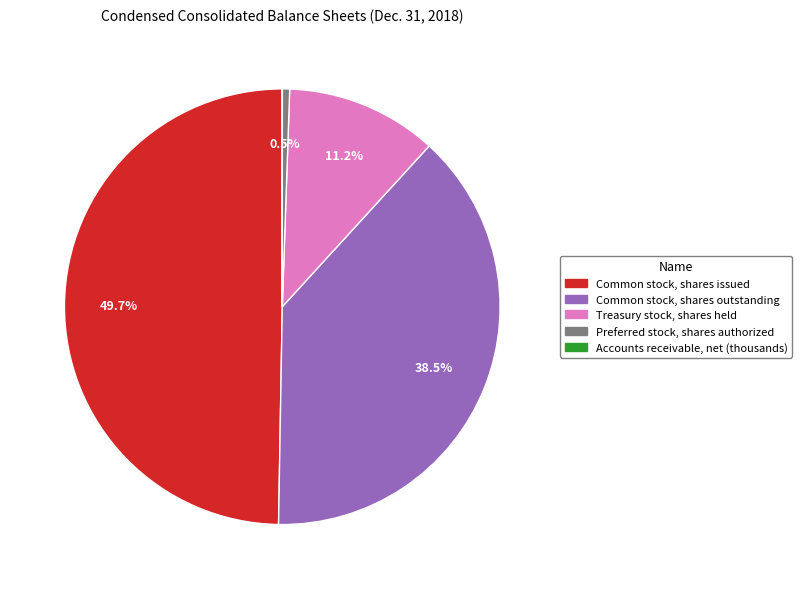

Is there any slice that represents more than half of the pie?

No